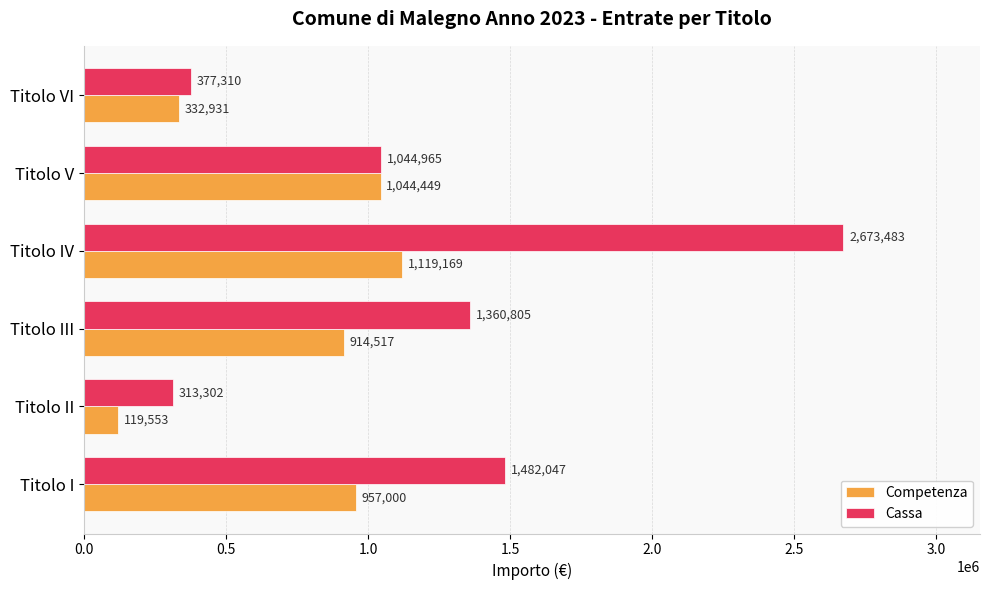

Is the value of Competenza at Titolo V greater than the value of Cassa at Titolo VI?

Yes